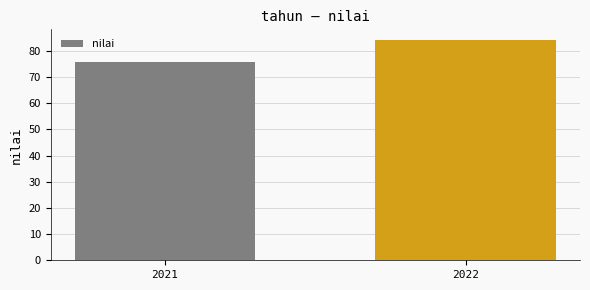

Are the bars horizontal?

No